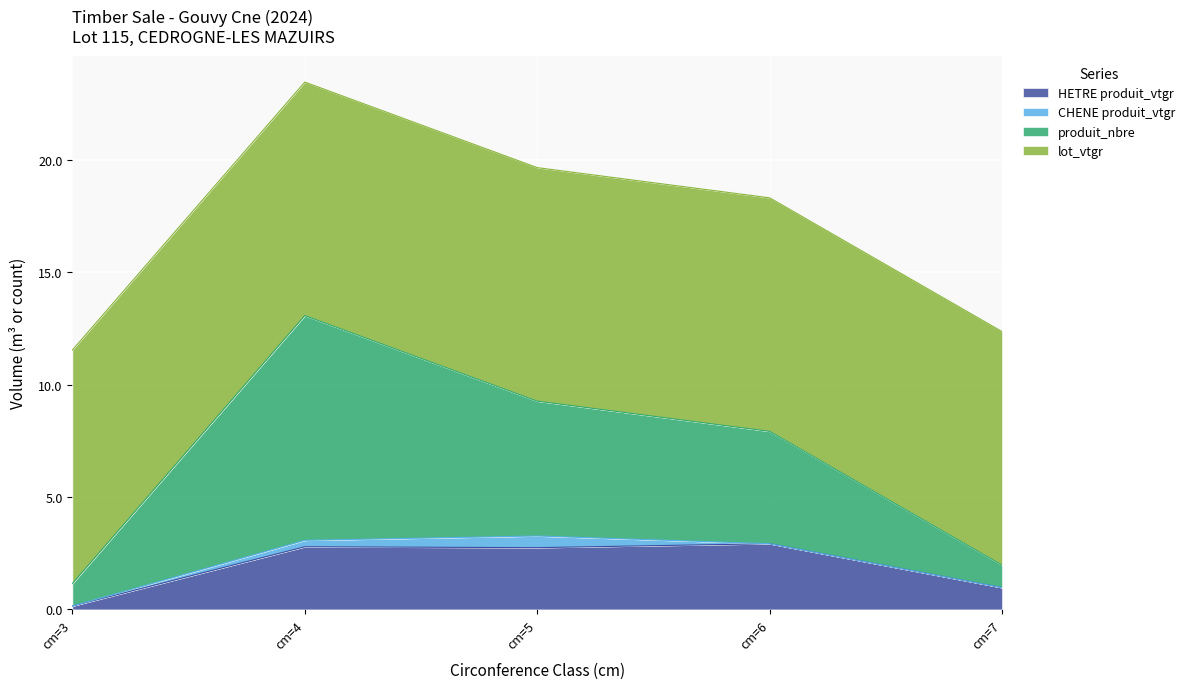

The value of HETRE produit_vtgr at cm=4 is 3.7. True or false?

False